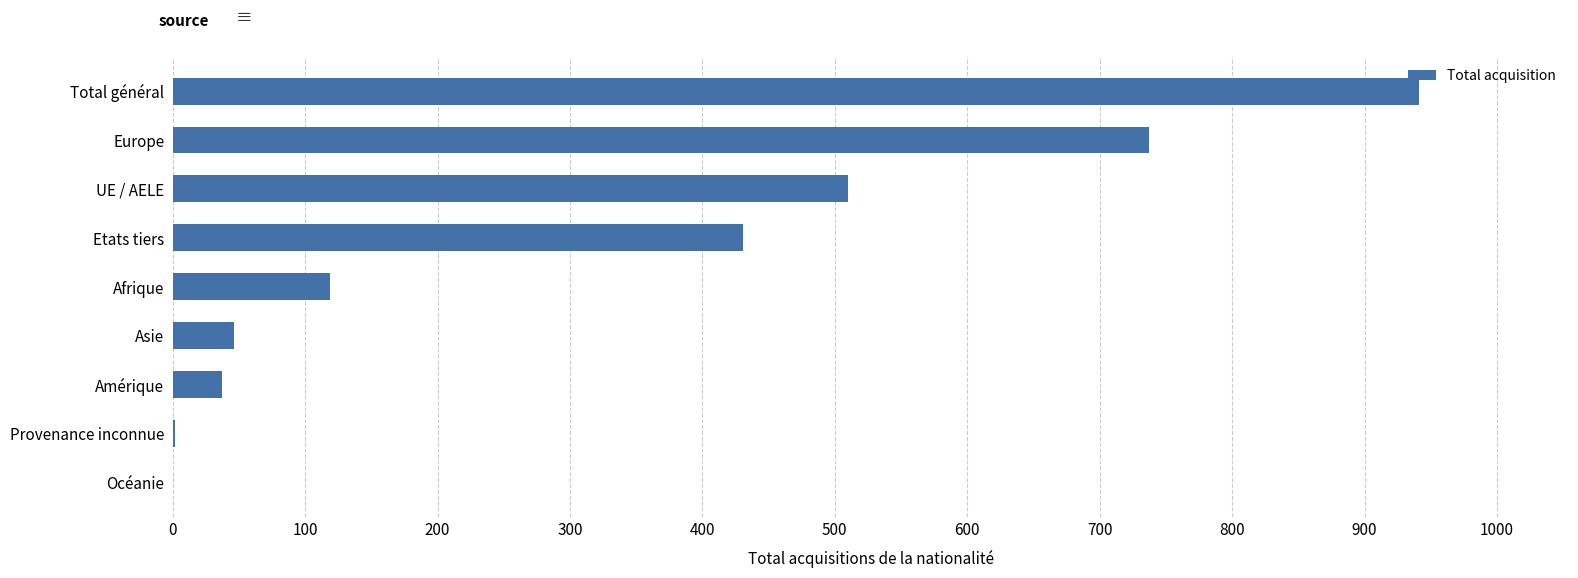

Is it true that the value at Total général is 941?

True